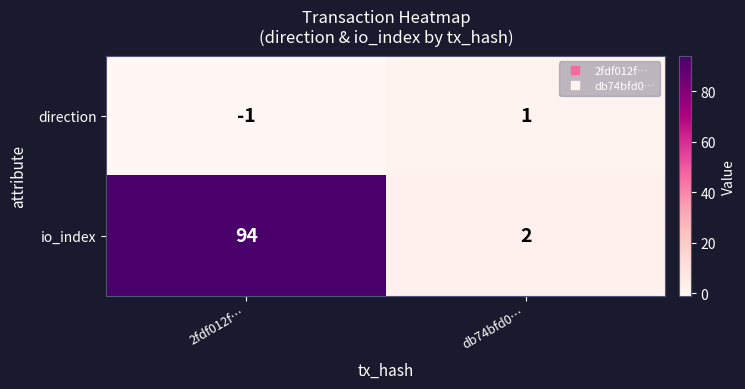

What is the difference between the maximum and minimum values in the io_index series?

92